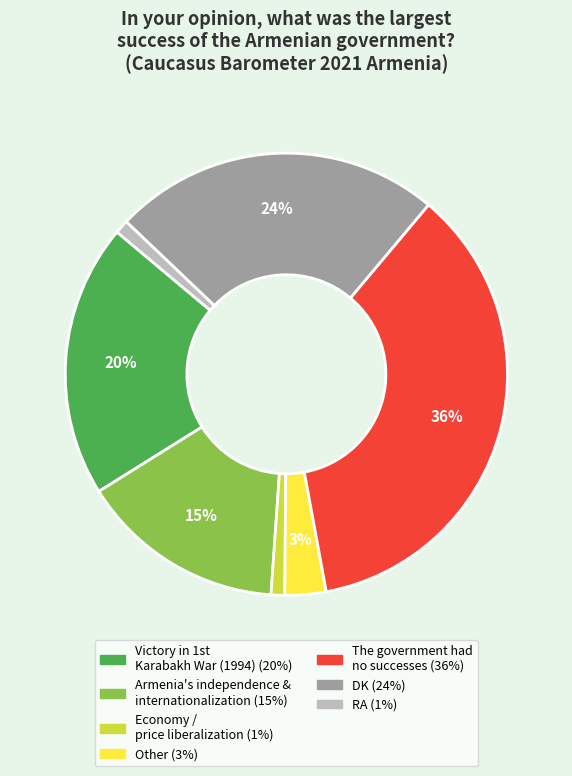

How many segments does this pie chart have?

7